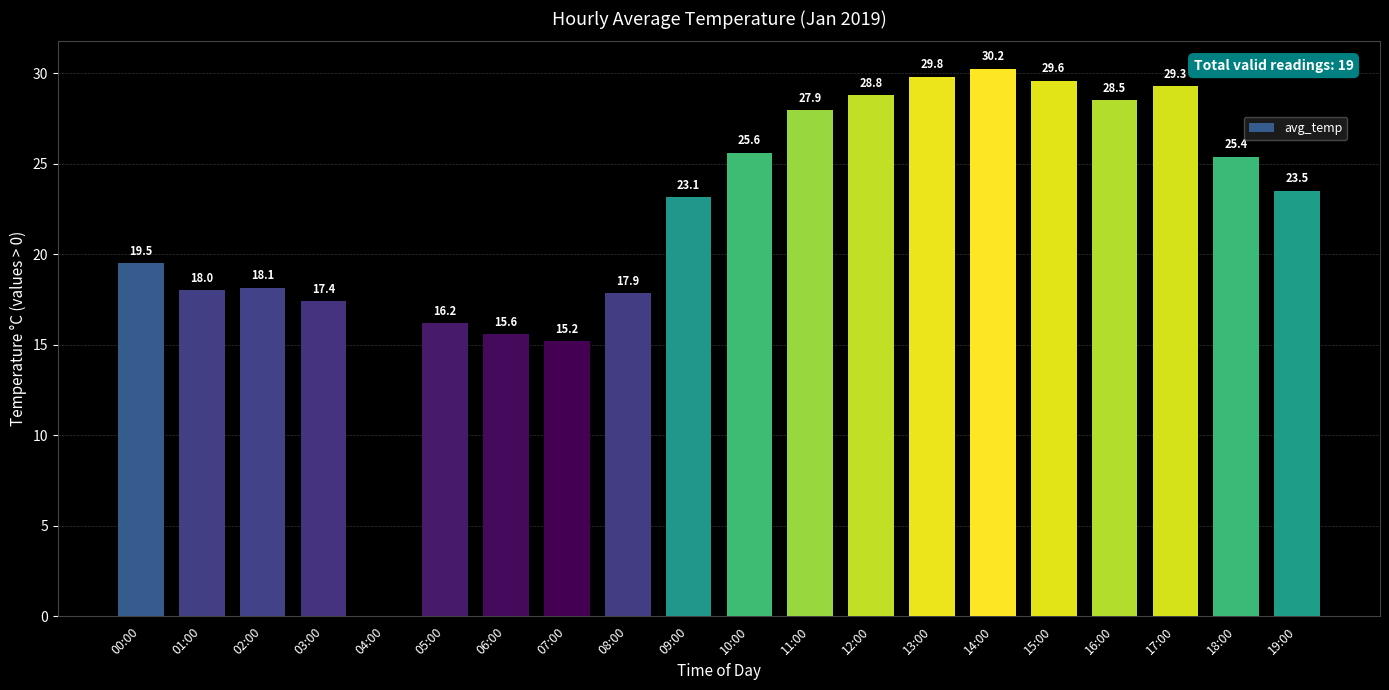

The value at 03:00 is 6.3. True or false?

False